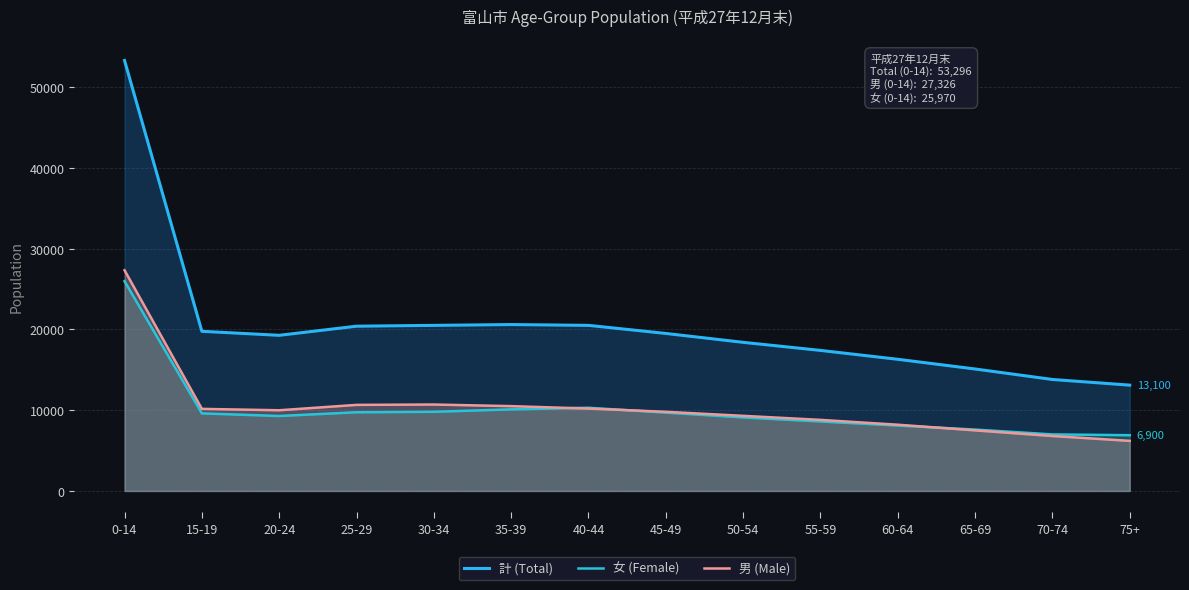

What is the sum of the 計 (Total) values at 25-29 and 0-14?

73694